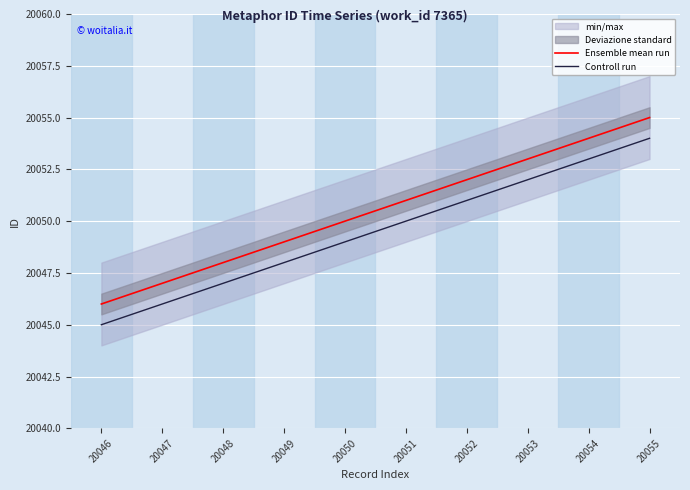

True or false: Controll run and Ensemble mean run intersect in this chart.

False